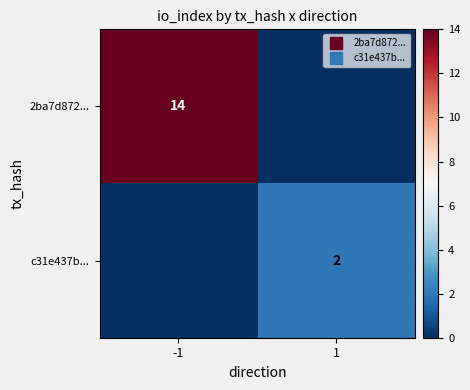

Where is c31e437b... nearest to the value 1?

-1